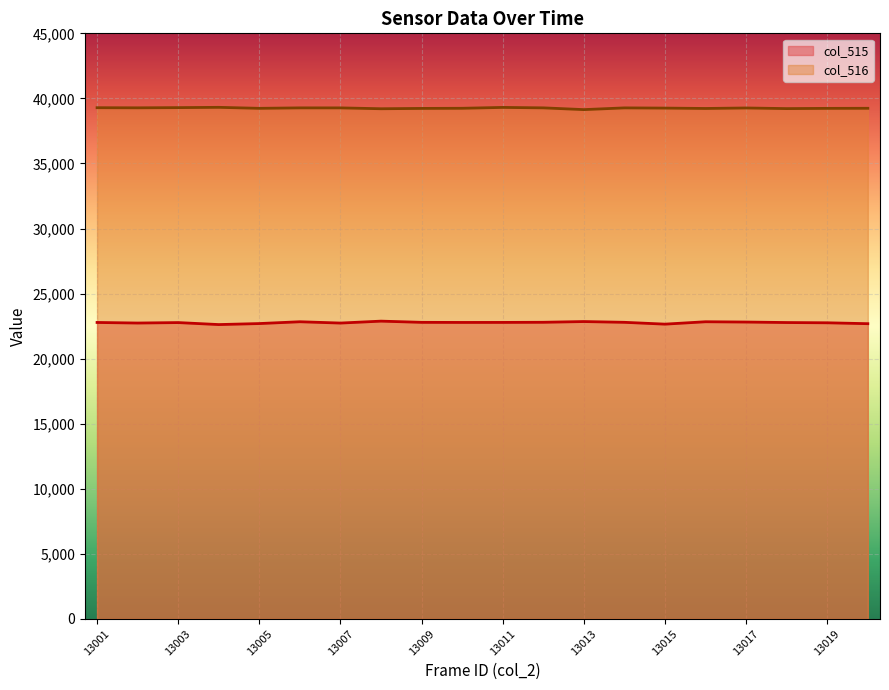

Is the value of col_516 at 13017 greater than the value of col_515 at 13011?

Yes